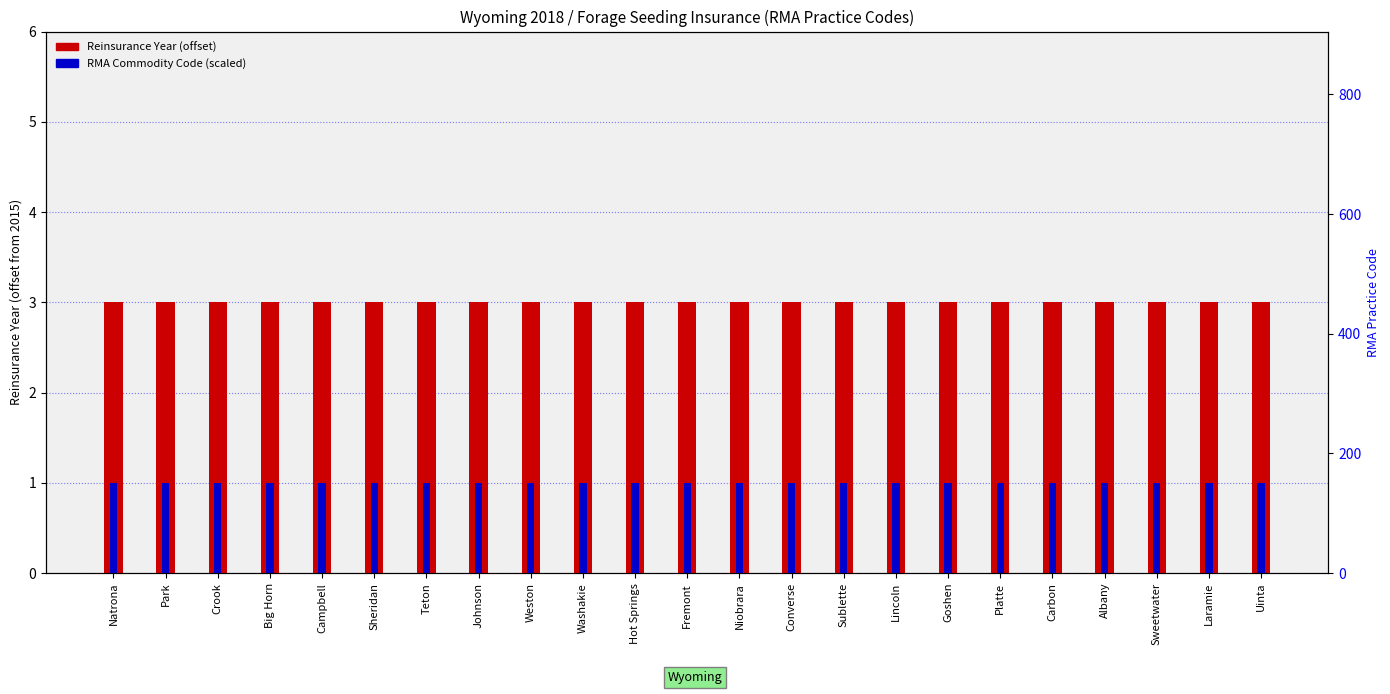

What is the value of the Reinsurance Year (offset) bar at the 20th from the left?

3